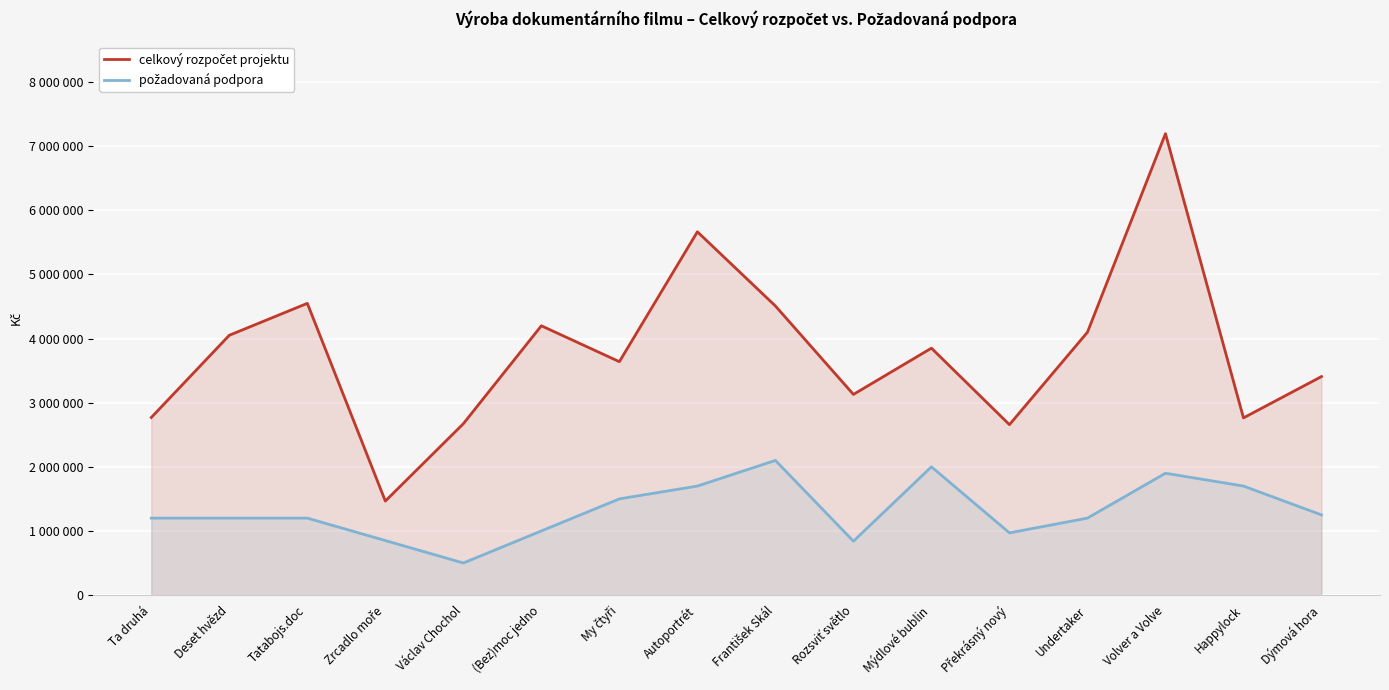

Between Volver a Volve and Autoportrét, which is larger?

Volver a Volve